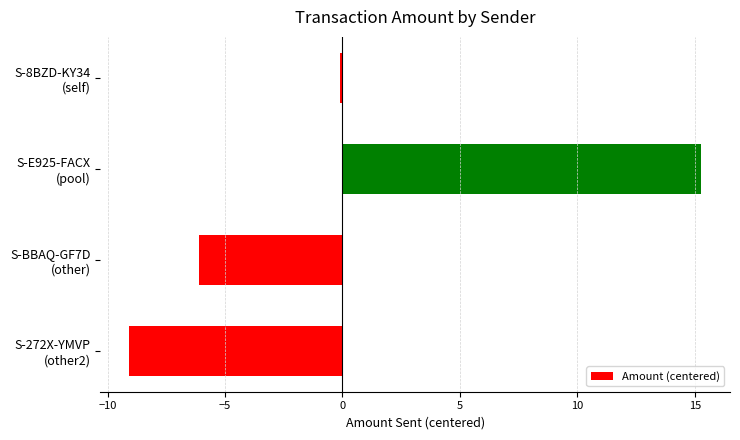

Reading top to bottom, list all the values displayed in this chart.

-0.1	15.3	-6.1	-9.1